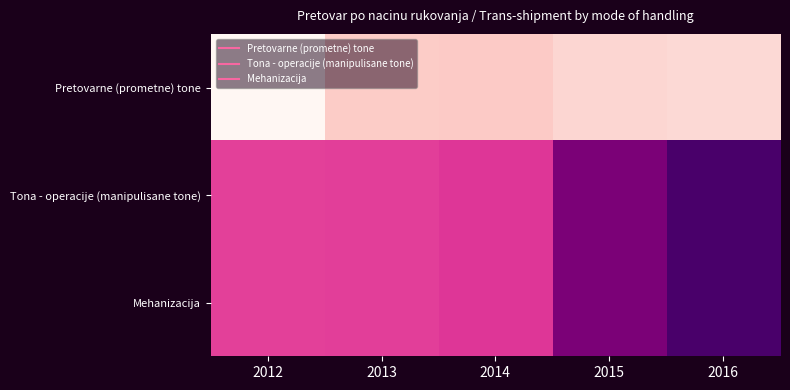

List the series in order of their peak value, lowest first.

Pretovarne (prometne) tone, Tona - operacije (manipulisane tone), Mehanizacija